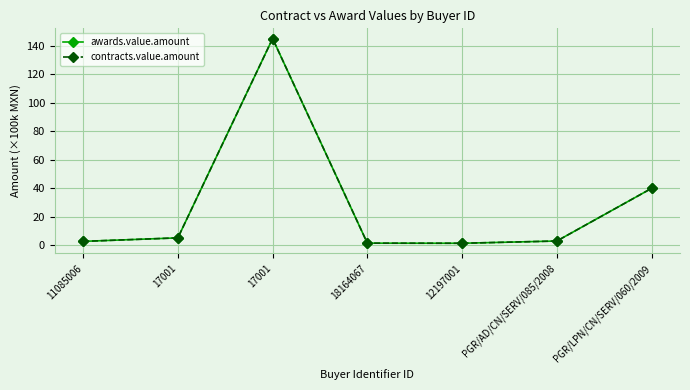

Is this an area chart (filled region under the line)?

No